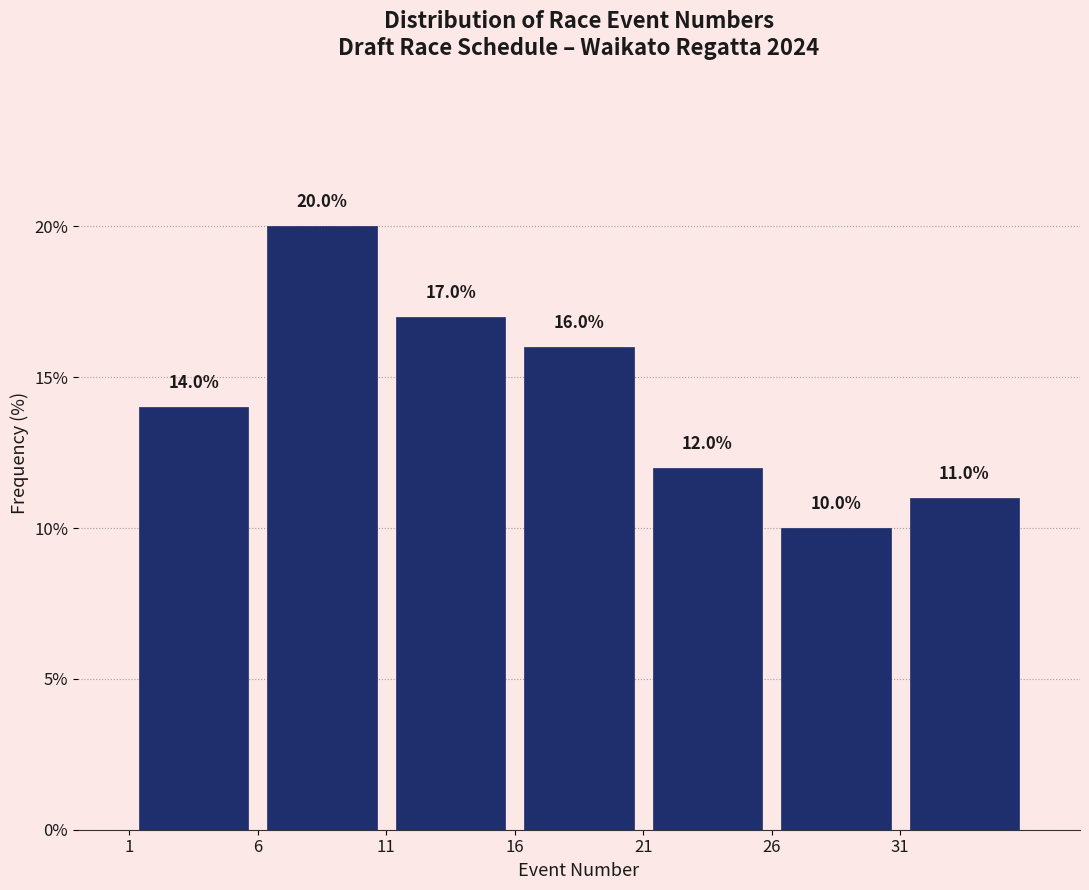

What is the height of the bar covering 1 to 6 on the x-axis?

14.0